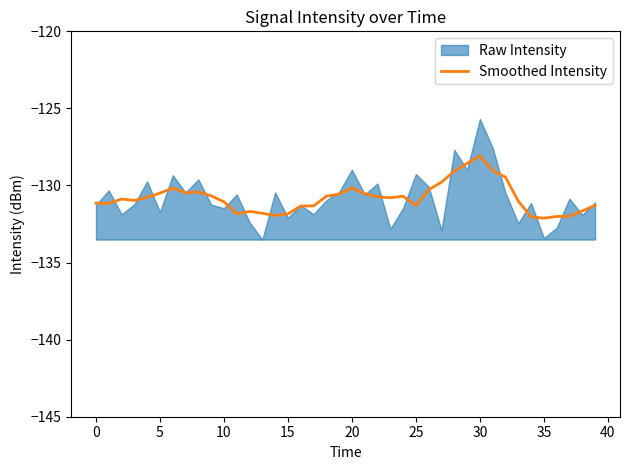

Count the number of categories in the chart.

40